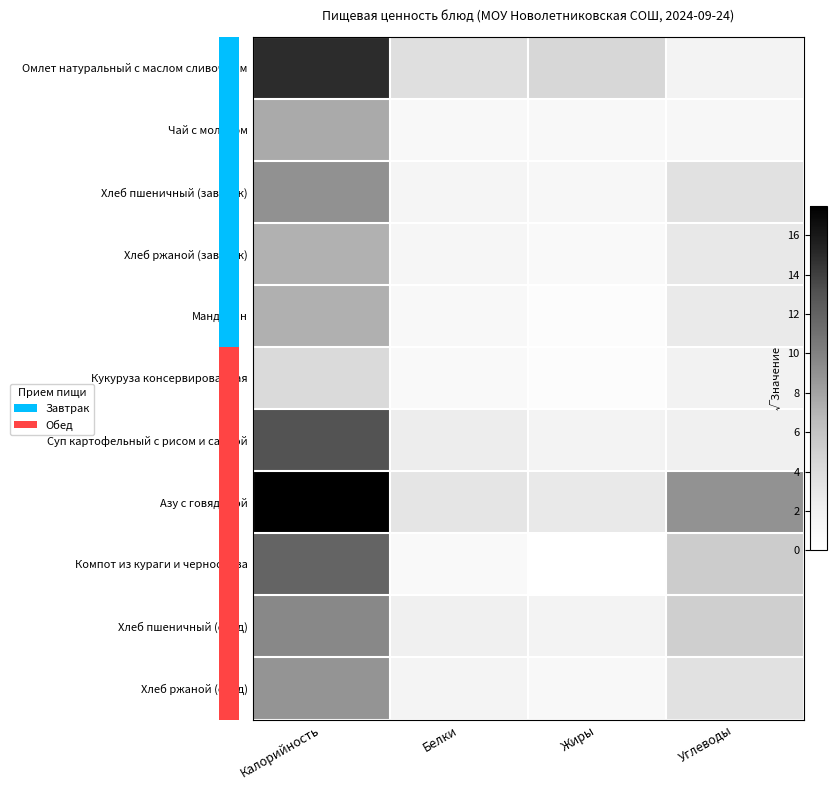

Count the number of categories in the chart.

4